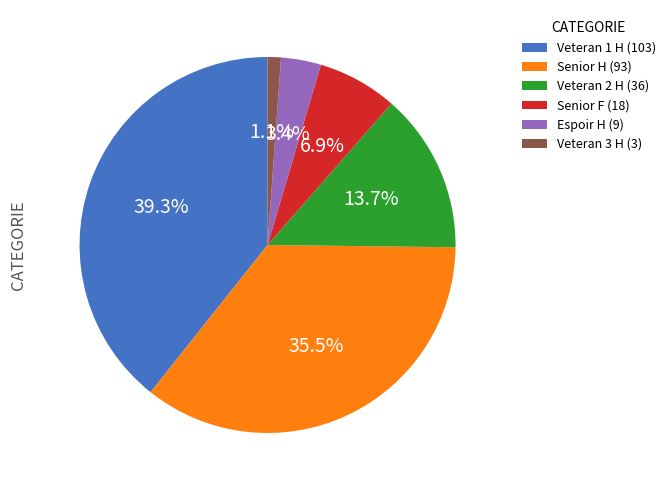

Is Senior H the majority of the pie?

No